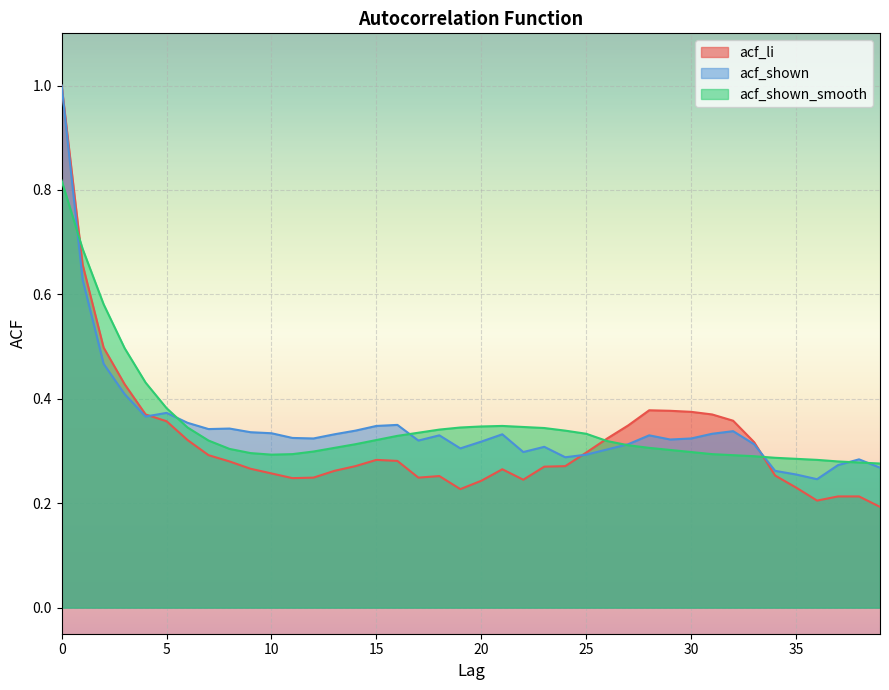

How many times do acf_shown and acf_shown_smooth cross each other?

7